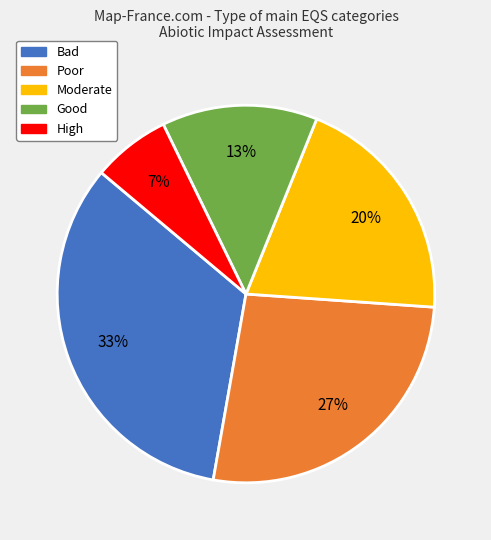

To the nearest percent, what is the combined percentage of Moderate and Good?

33%